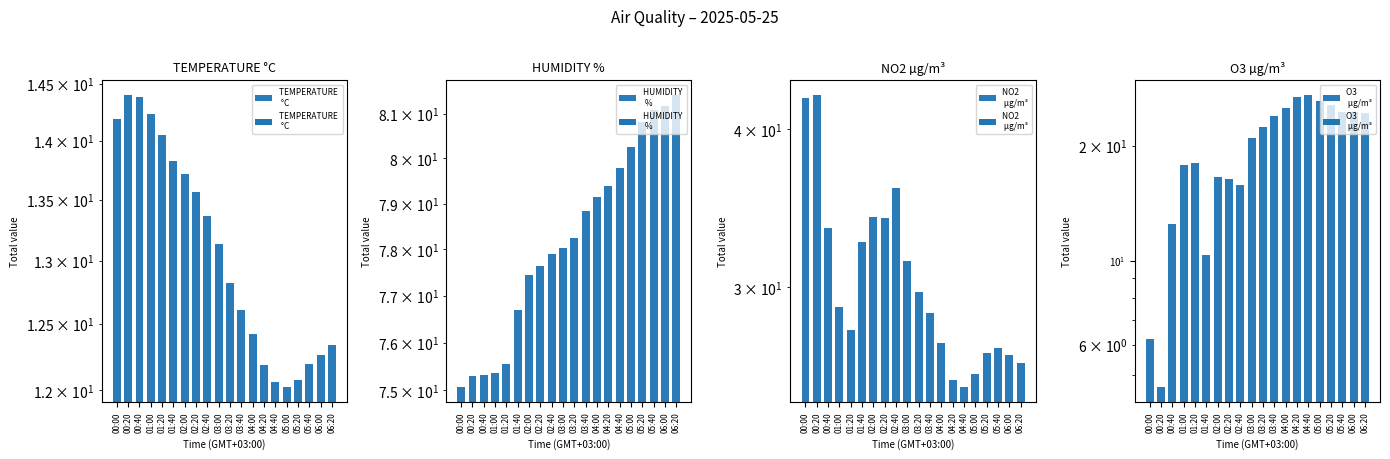

At which label is NO2 
 µg/m³ closest to 33?

01:40